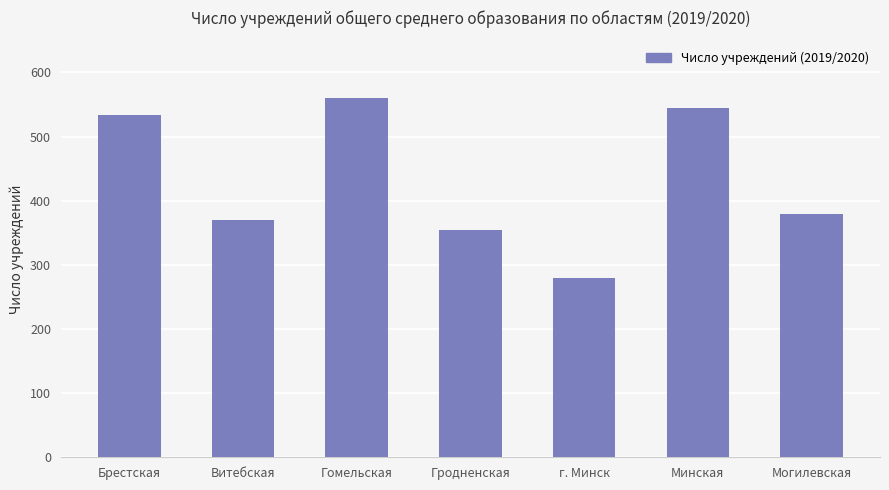

How many categories are shown in the chart?

7